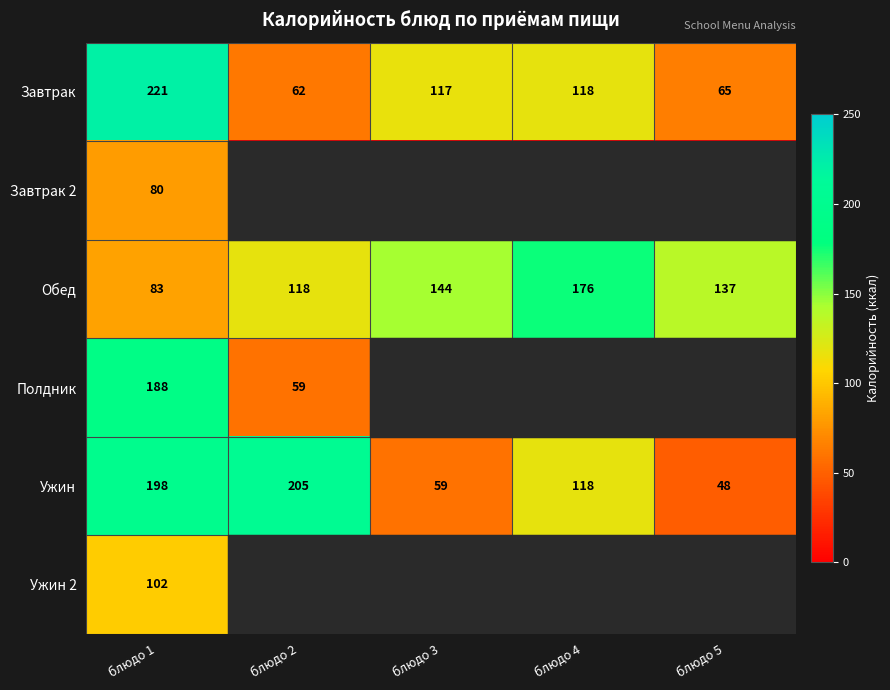

The value of Завтрак 2 at блюдо 1 is 80. True or false?

True